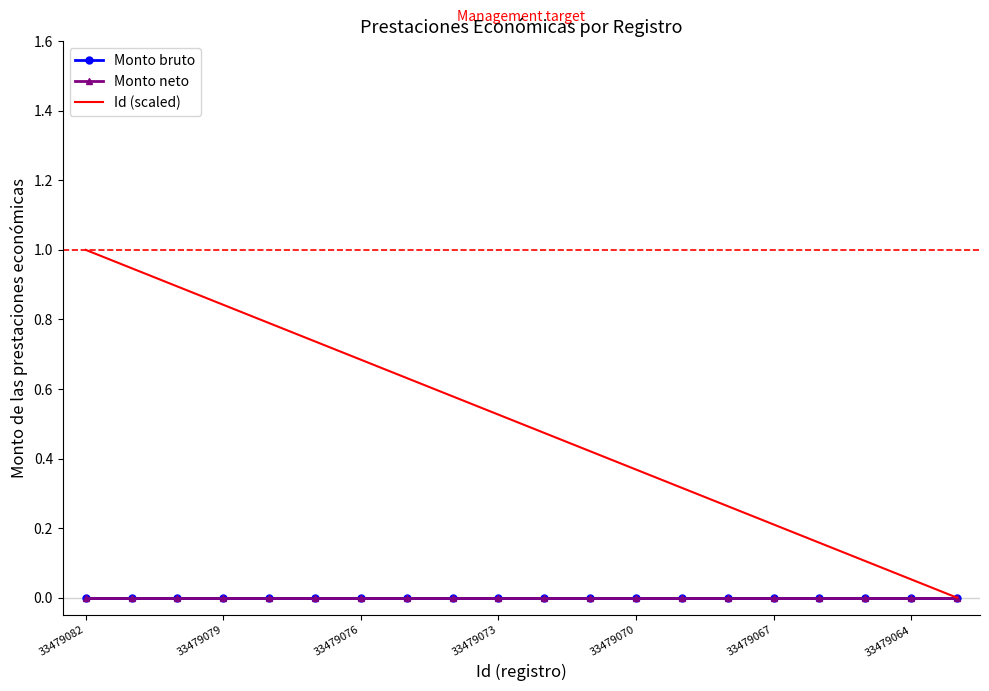

Which category has the lowest value across all series?

33479082